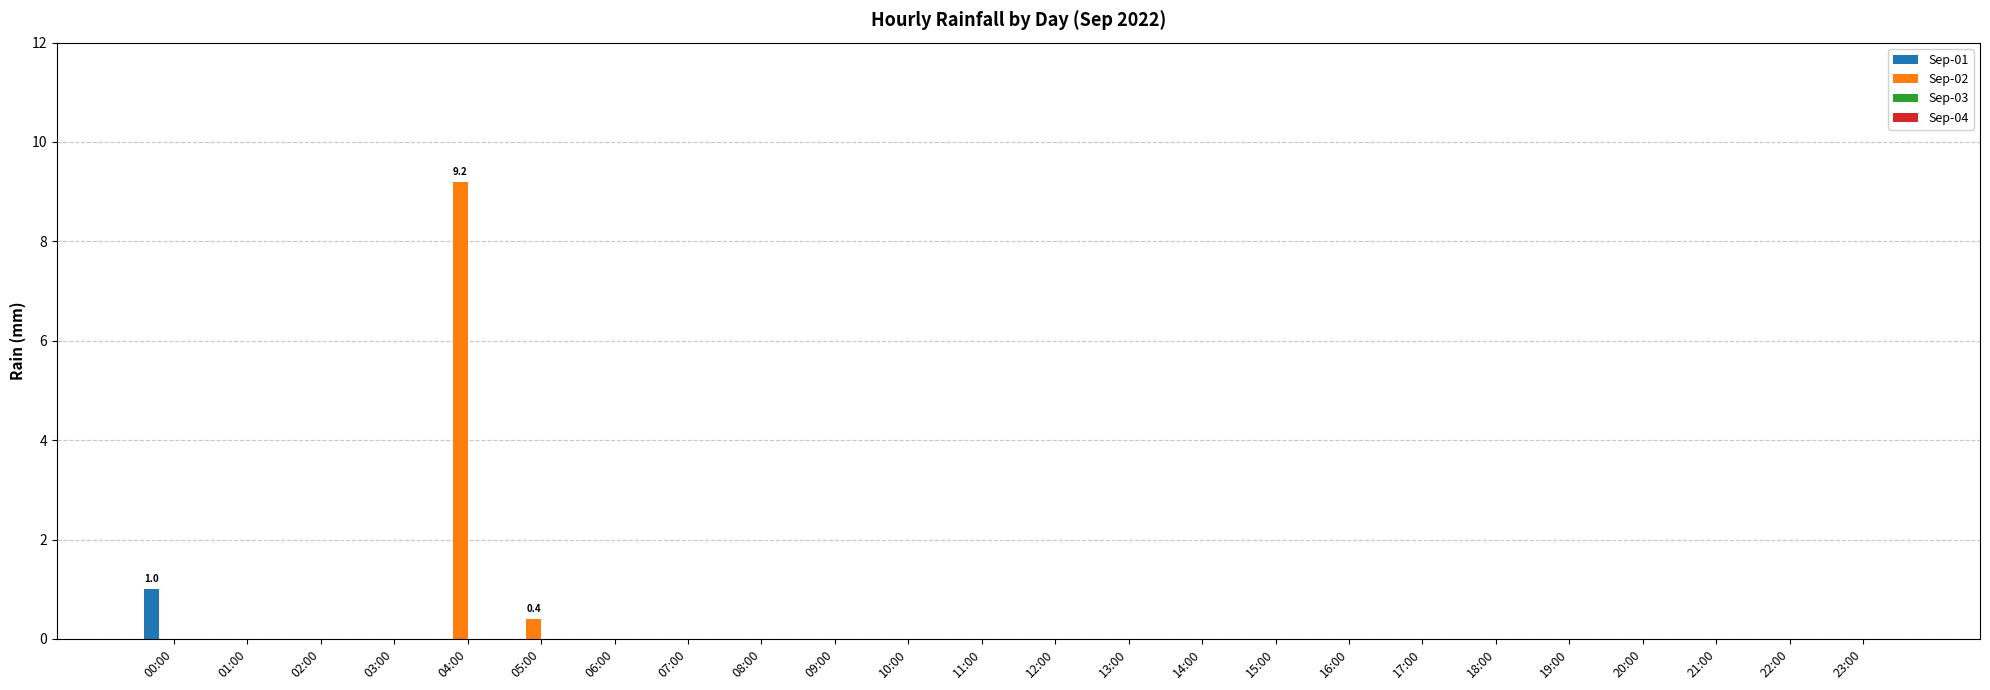

How many series are shown in this chart?

2